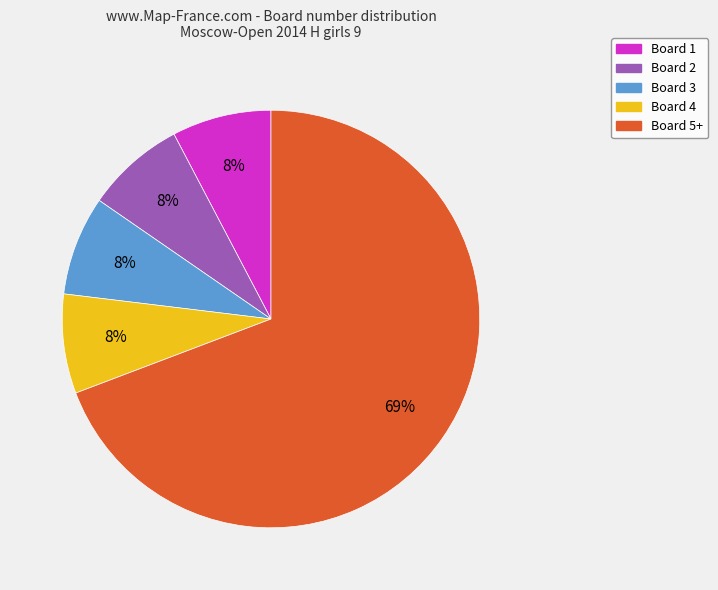

Is there a majority slice in this chart?

Yes